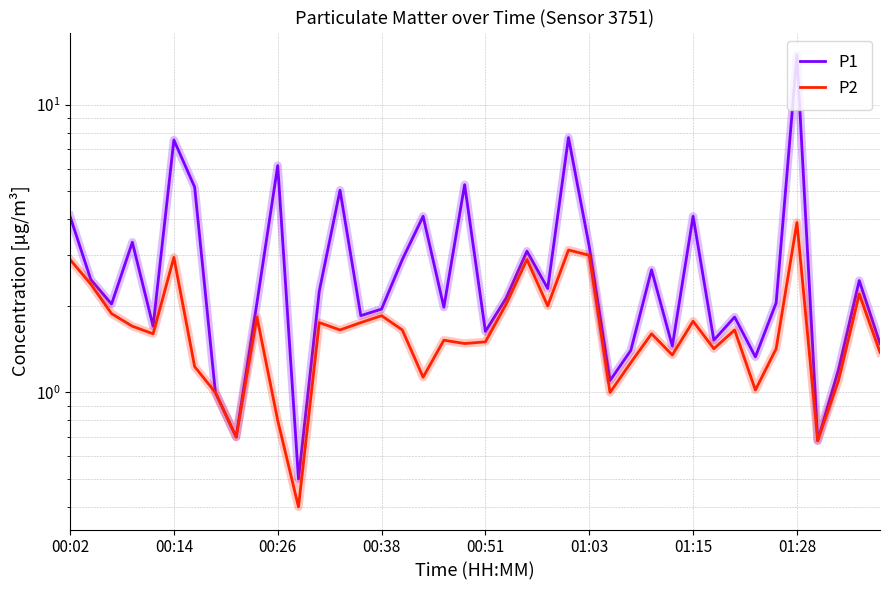

True or false: P1 has a value of 1.5 at 21.

False